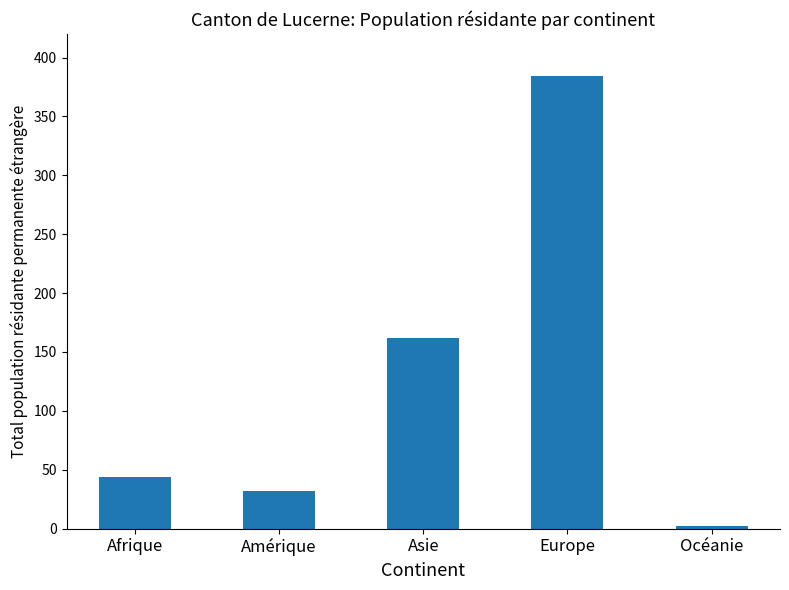

At which label is the value closest to 193?

Asie